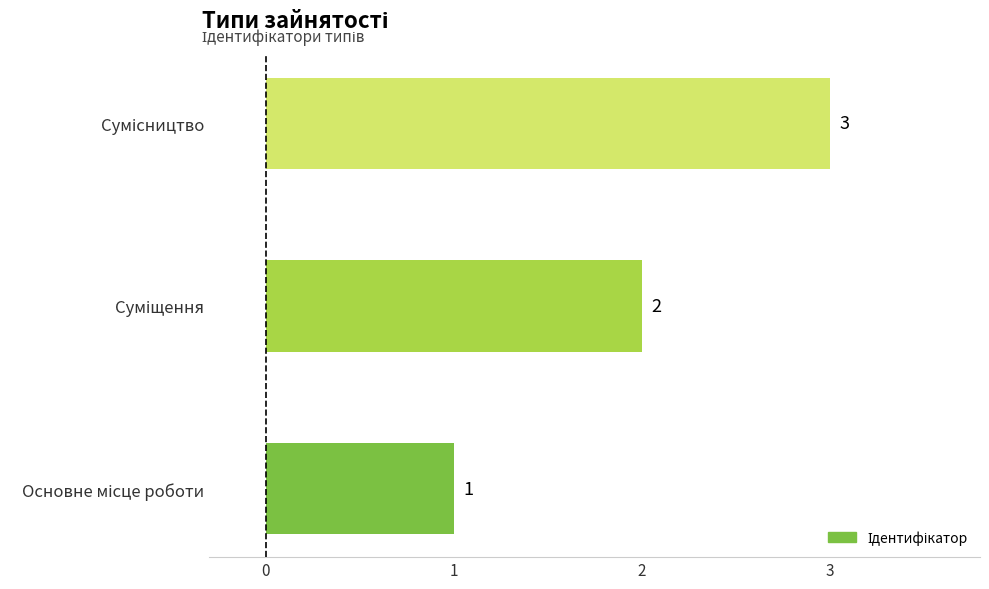

How many values are between 1 and 3?

3